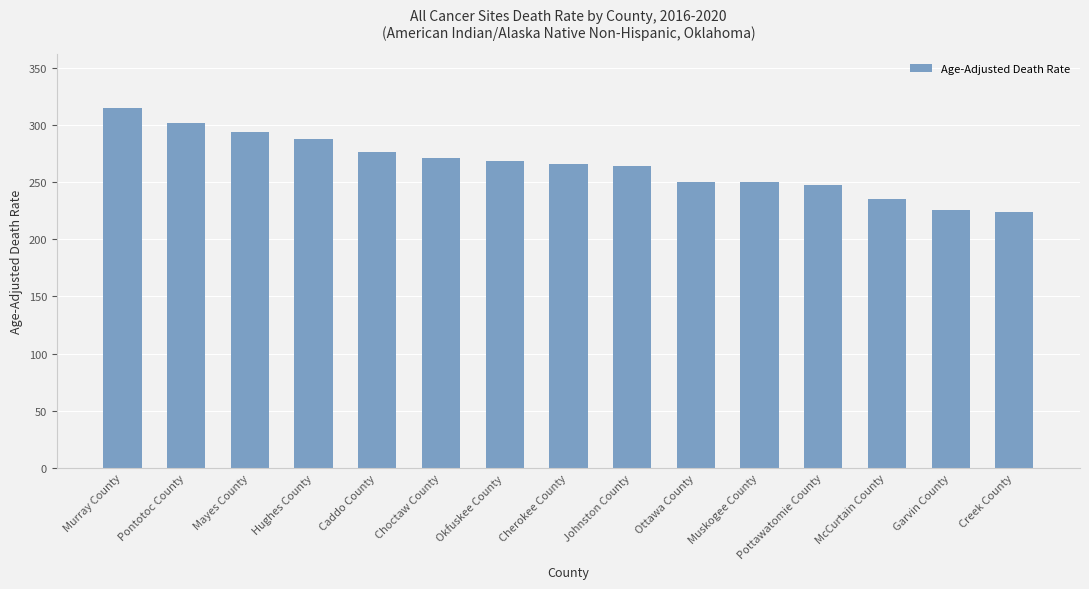

The chart shows a value of 118.2 at Pottawatomie County. True or false?

False